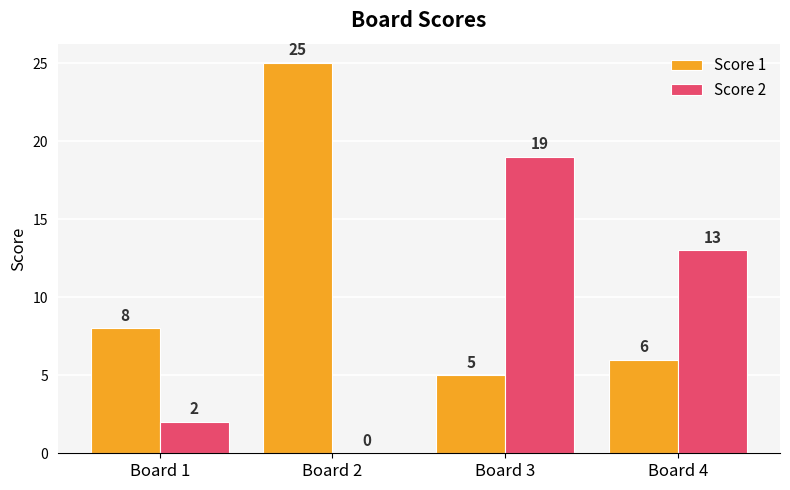

Is the value of Score 1 at Board 4 greater than the value of Score 2 at Board 3?

No